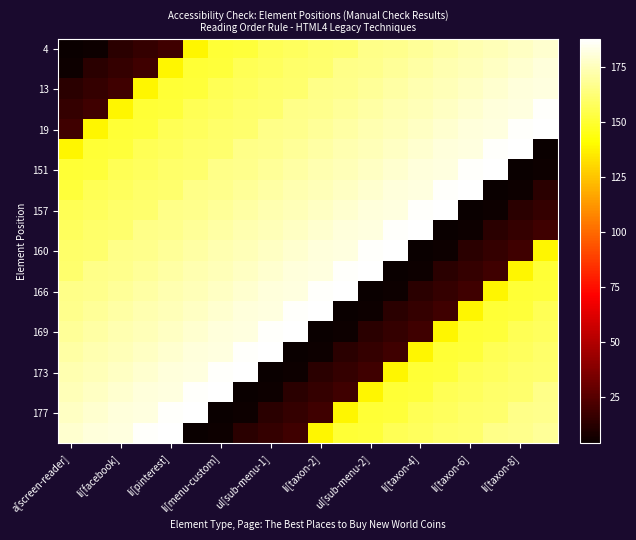

How many data points does each series have?

20